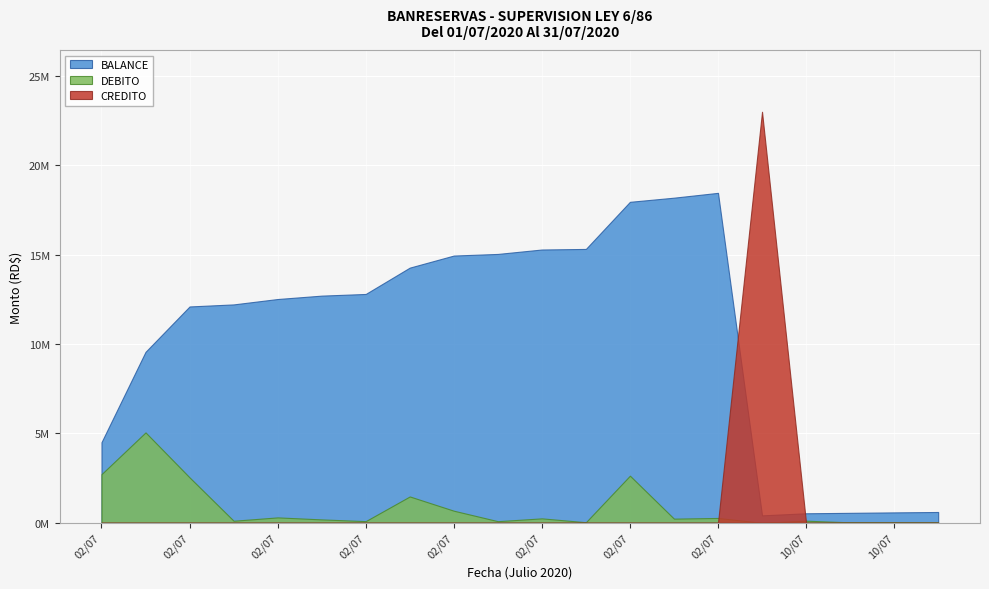

True or false: CREDITO has a value of 0.0 at 10/07.

True